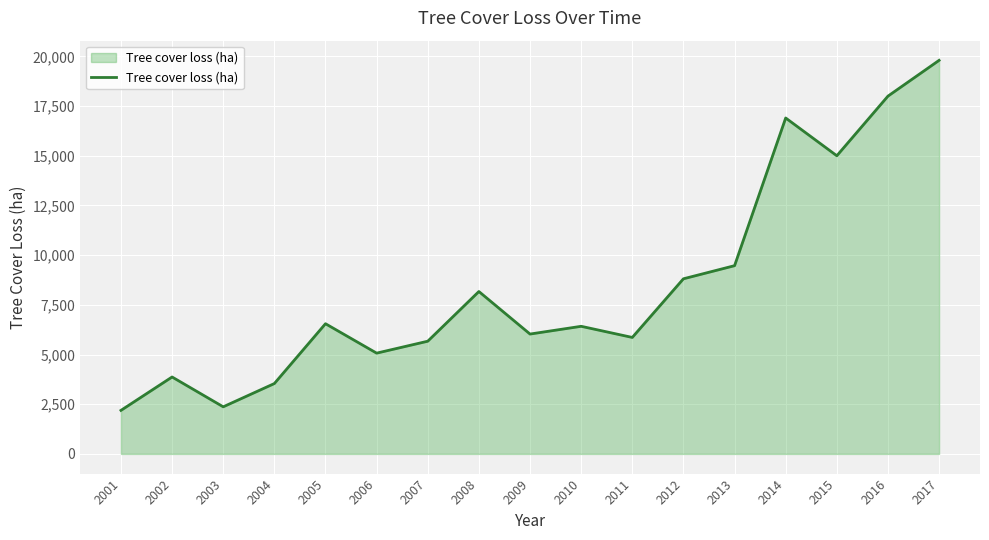

At which label is the value closest to 10995?

2013